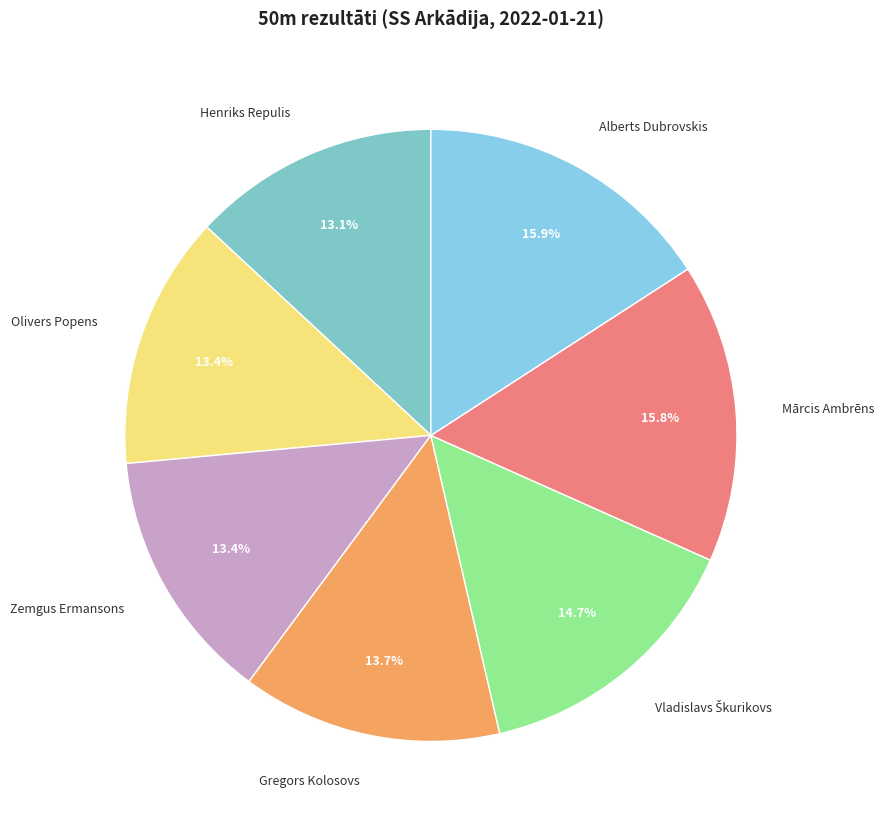

The Alberts Dubrovskis slice represents 4% of the pie. True or false?

False